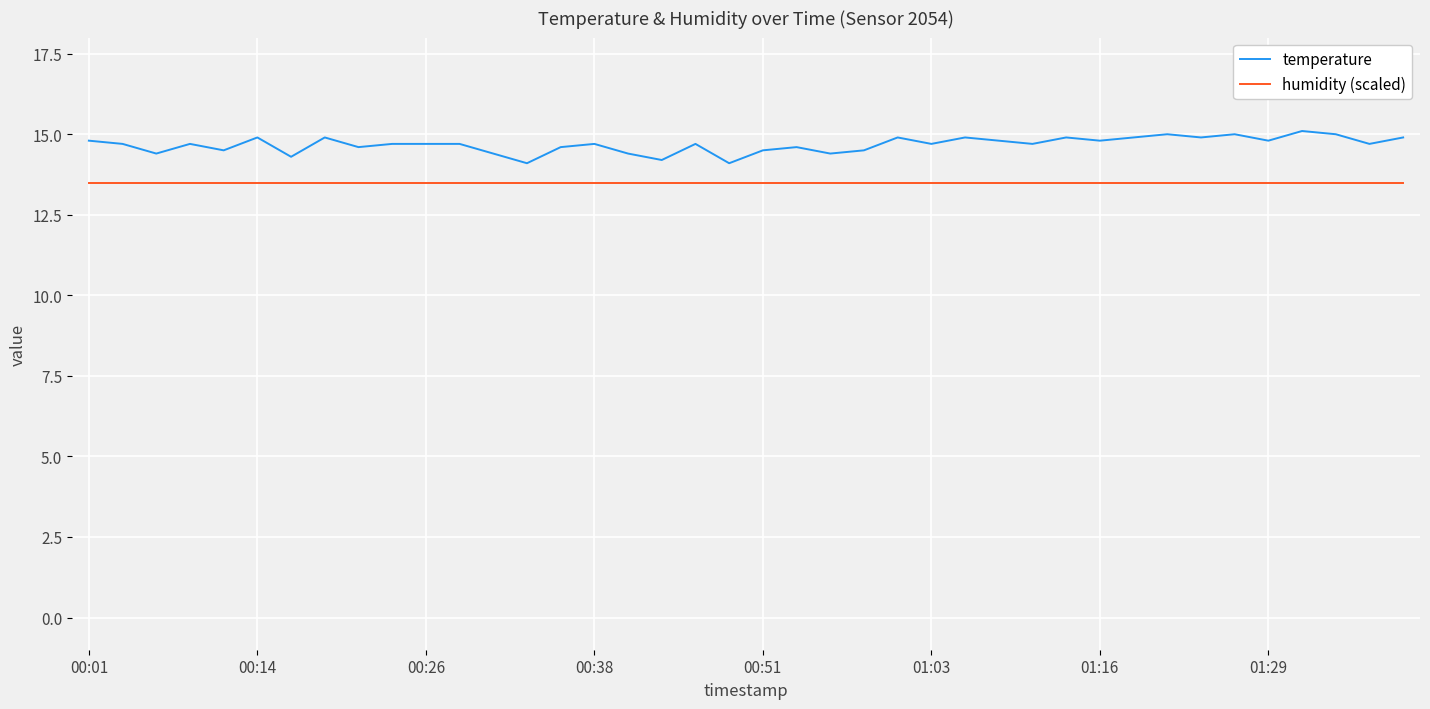

True or false: humidity (scaled) and temperature intersect in this chart.

False